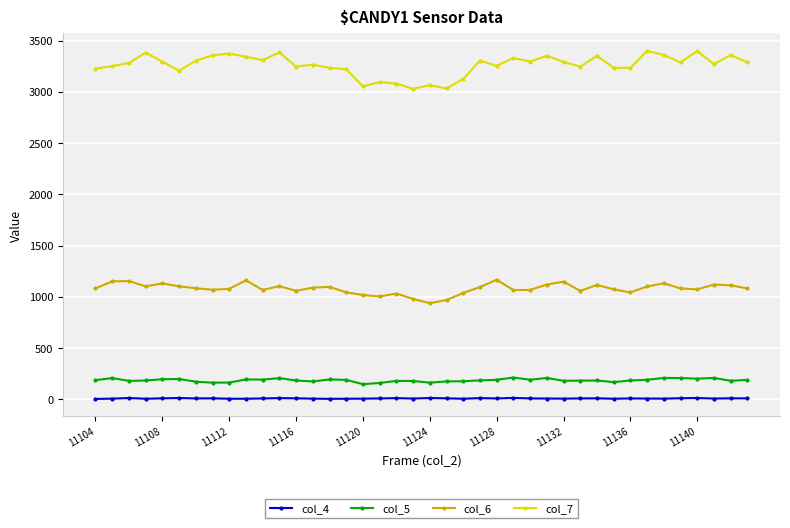

Which series has the largest range (max minus min)?

col_7